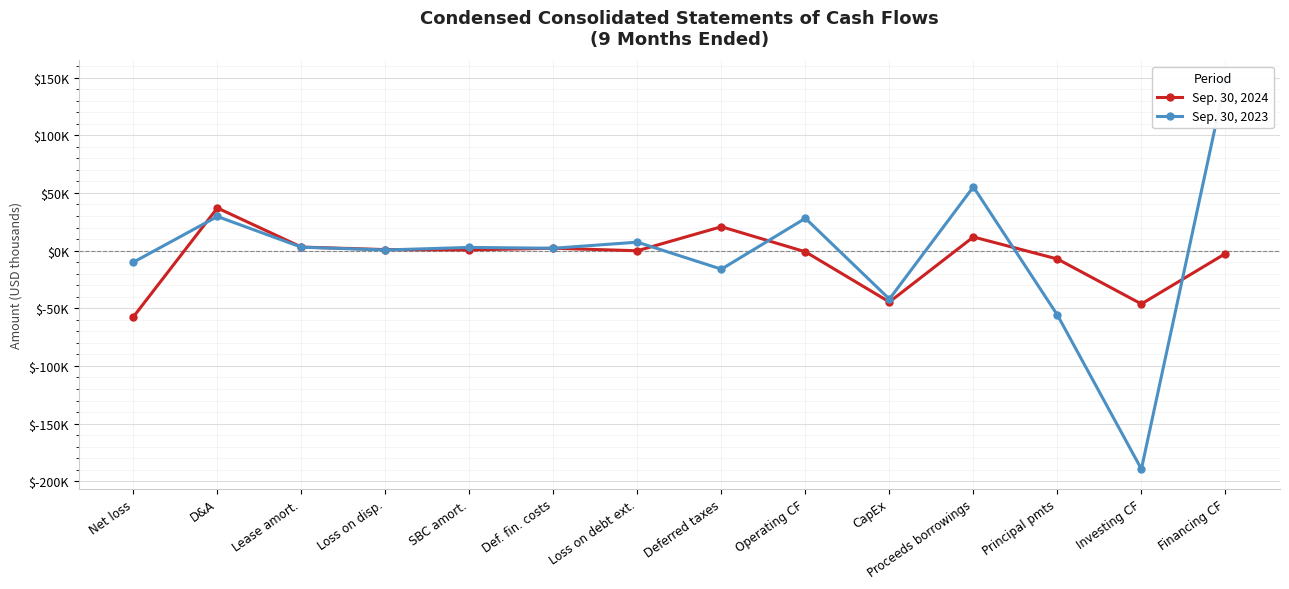

Rank the series at D&A from highest to lowest value.

Sep. 30, 2024, Sep. 30, 2023